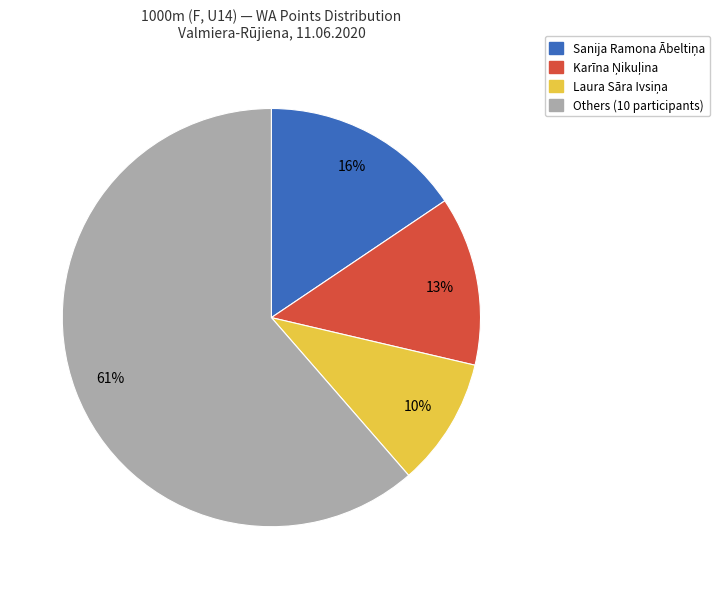

To the nearest percent, what is the difference between the largest and smallest slice percentages?

51%